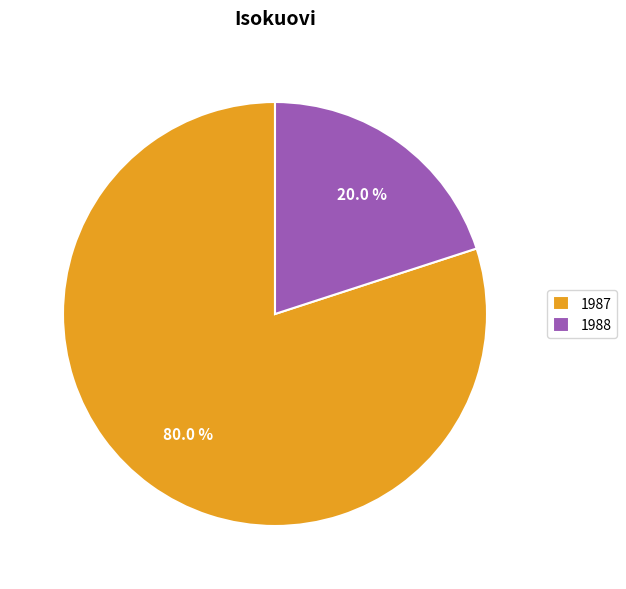

How many segments does this pie chart have?

2